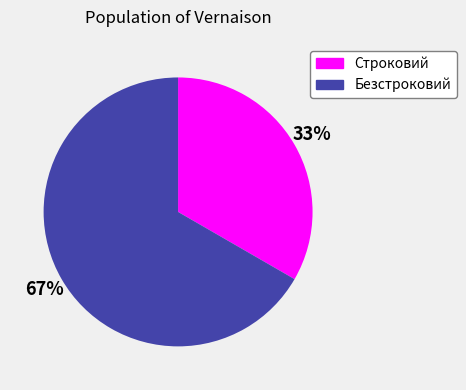

True or false: Строковий accounts for 33% of the total.

True